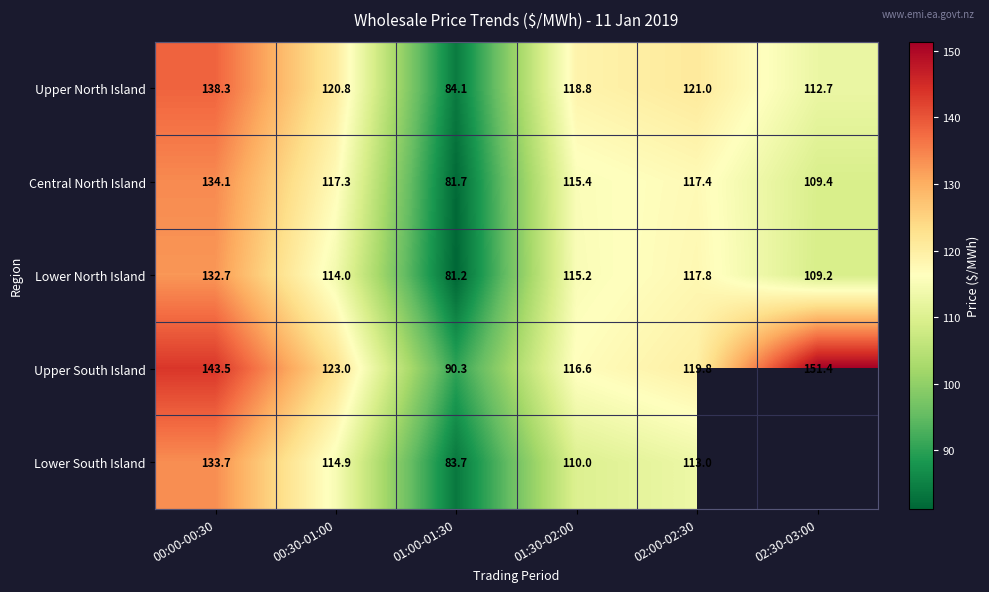

Which series changed the most between 00:00-00:30 and 02:00-02:30?

Upper South Island